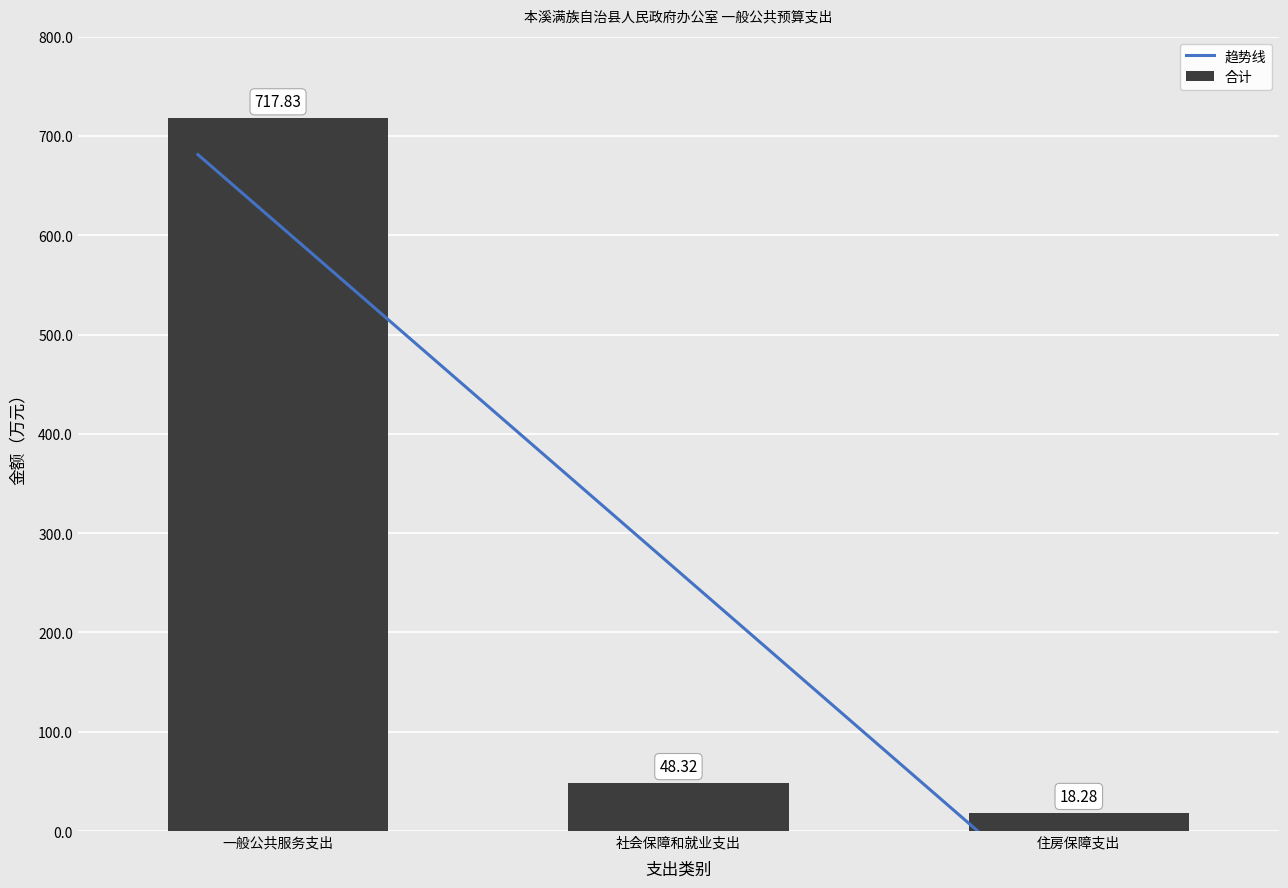

What is the difference between the values at 住房保障支出 and 社会保障和就业支出?

30.0